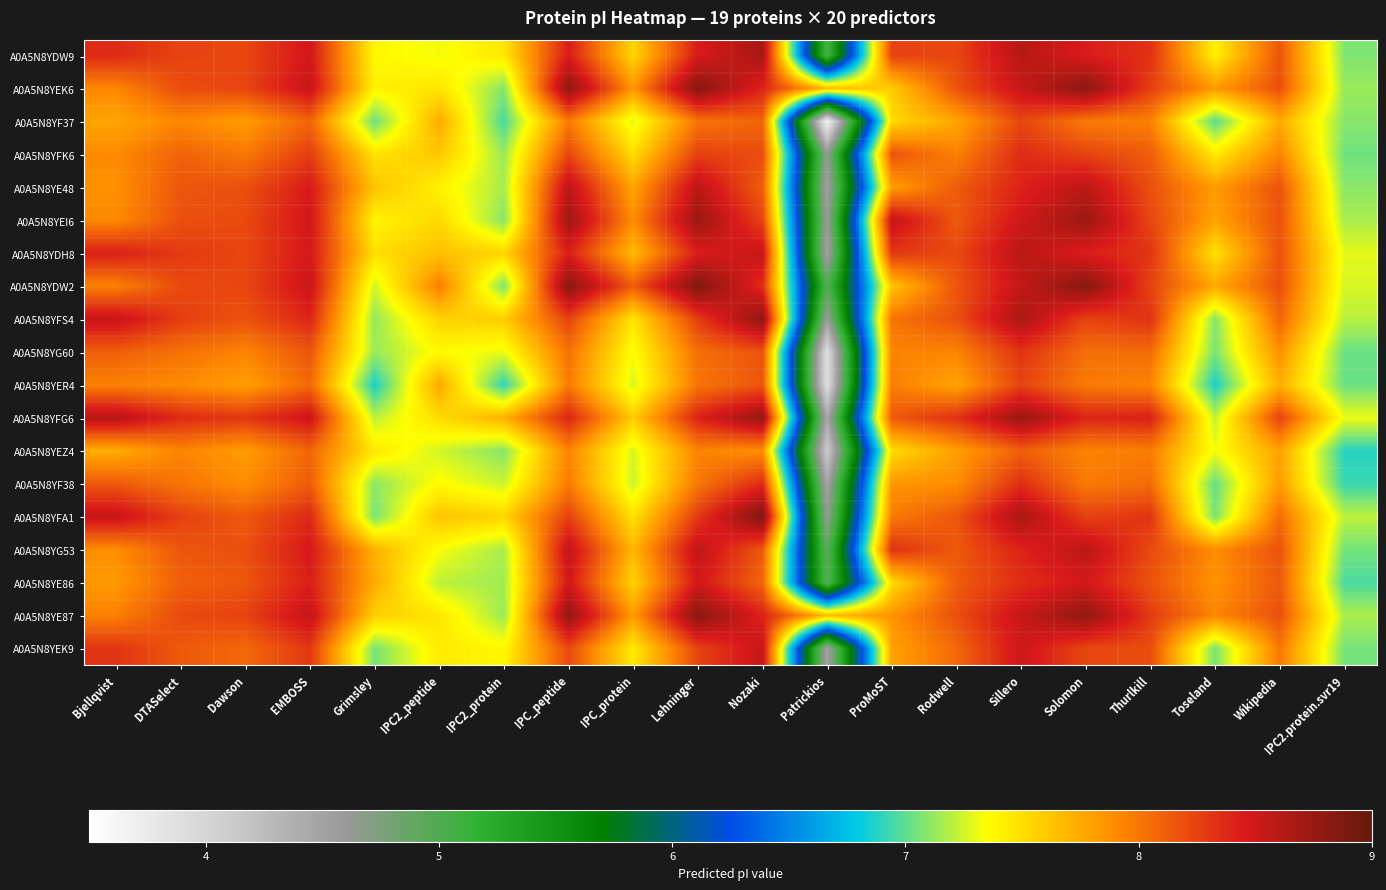

Which has a higher value, IPC_protein or IPC2_peptide?

IPC_protein